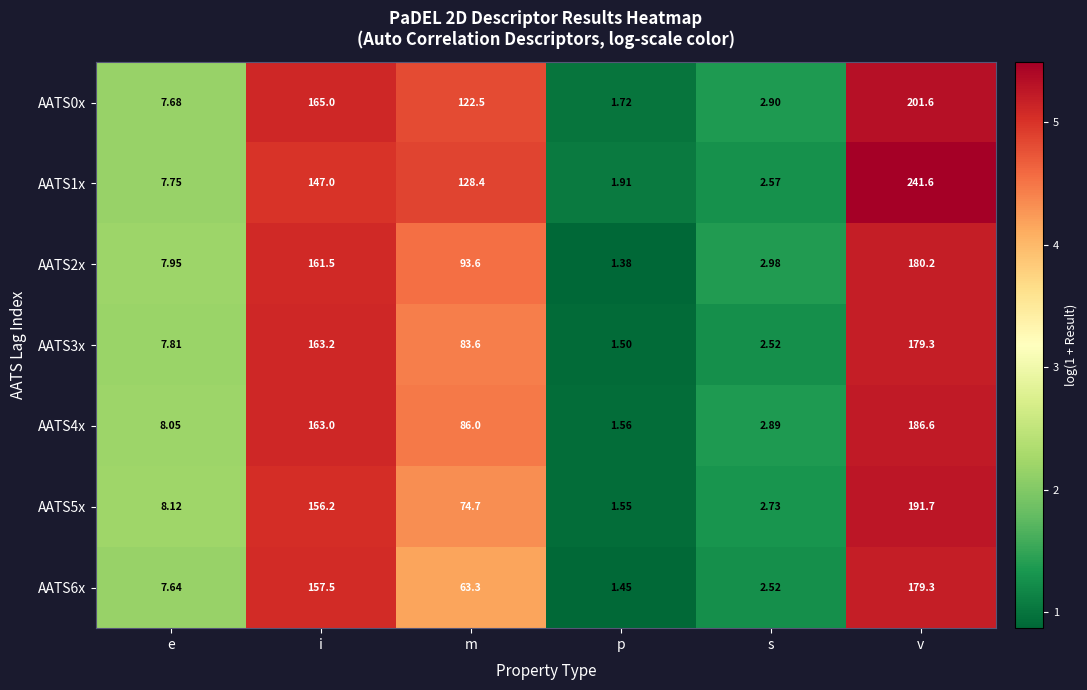

At which label is AATS2x closest to 90?

m